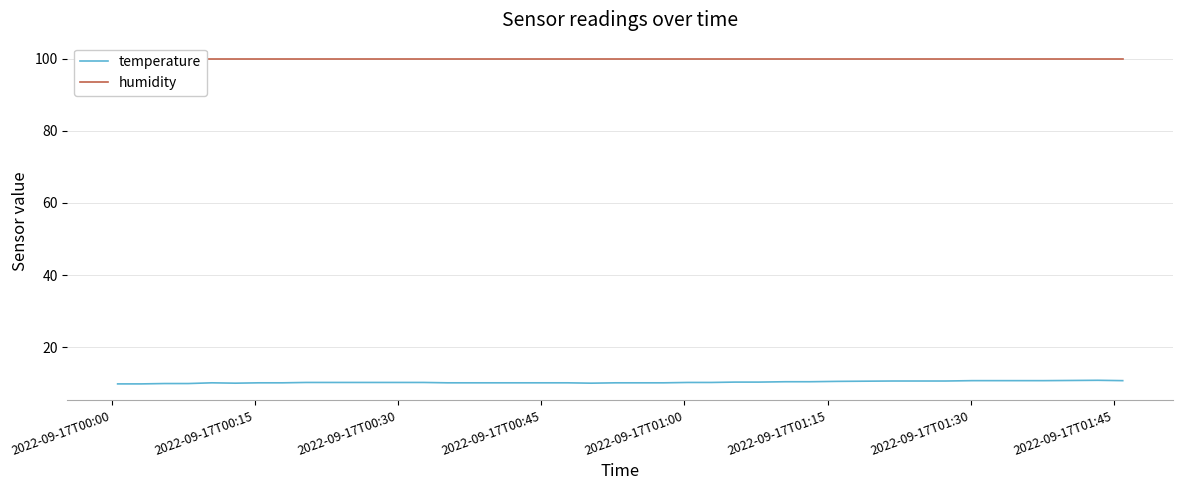

What is the greatest value displayed?

99.9